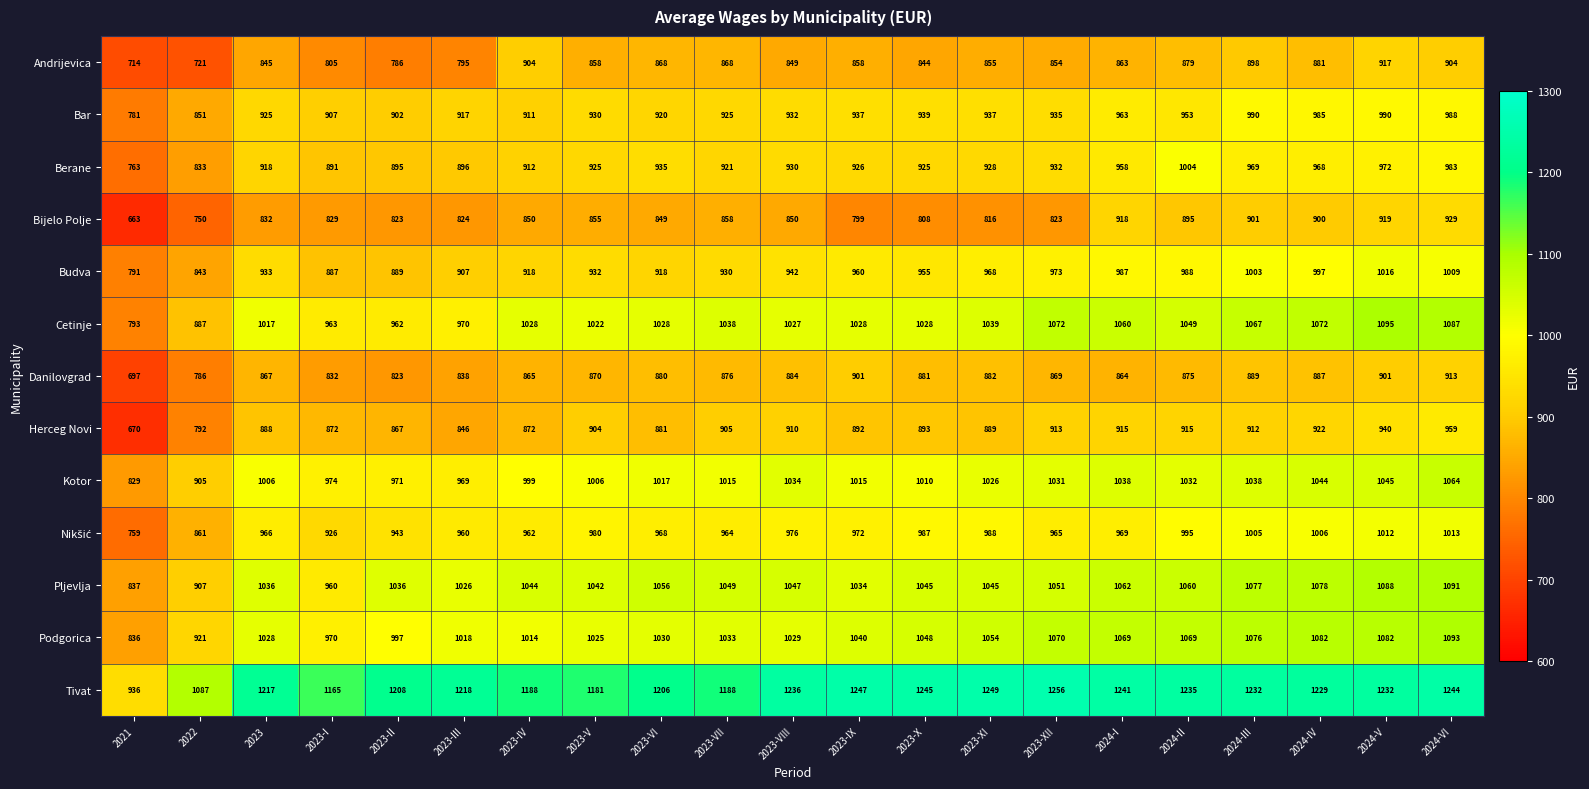

True or false: Herceg Novi has a value of 582 at 2023.

False